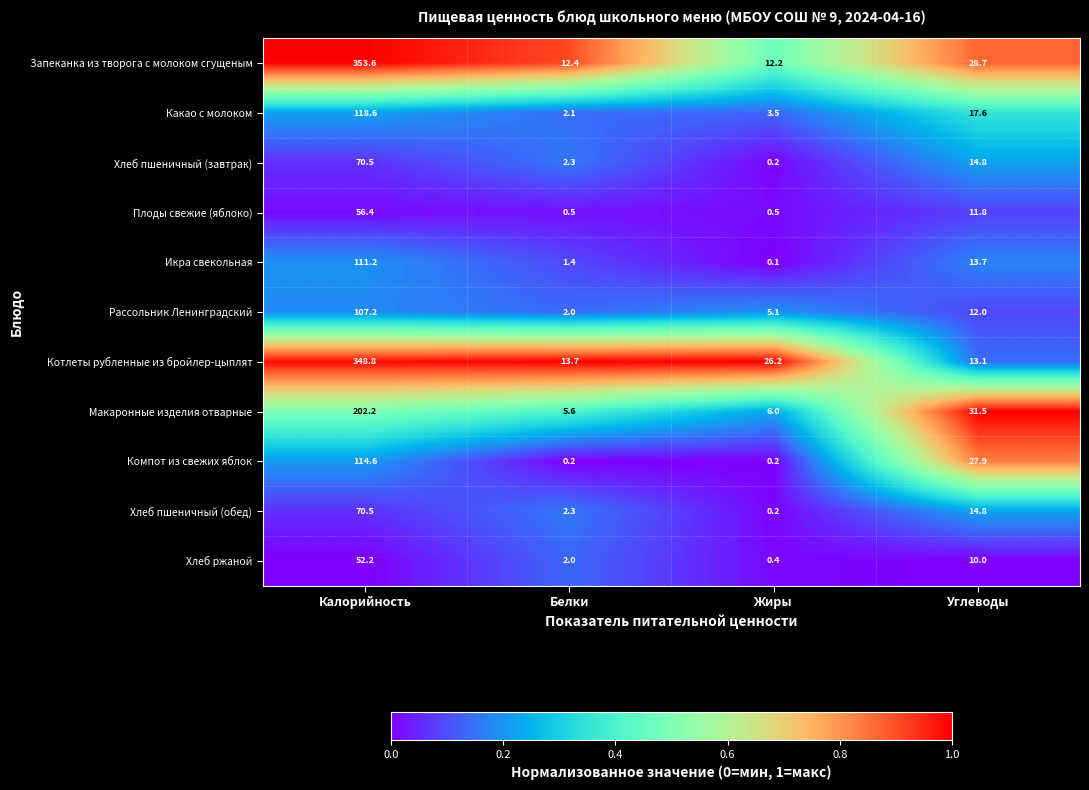

Which series has the largest range (max minus min)?

Запеканка из творога с молоком сгущеным